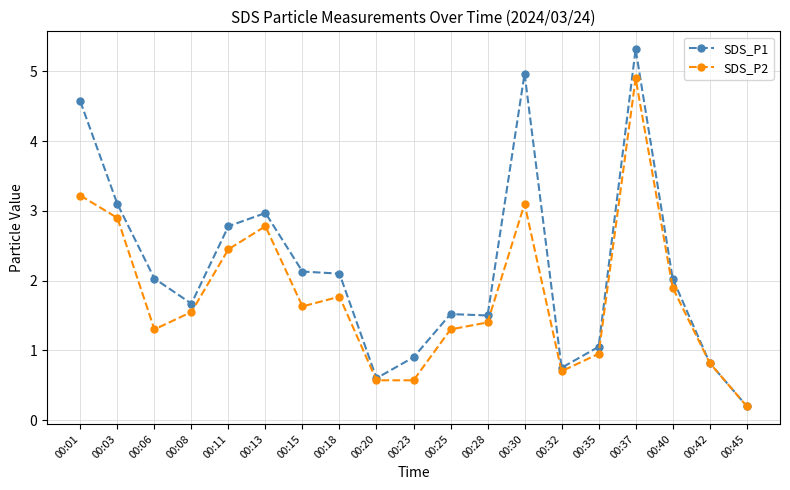

True or false: SDS_P2 has a value of 0.9 at 00:35.

True